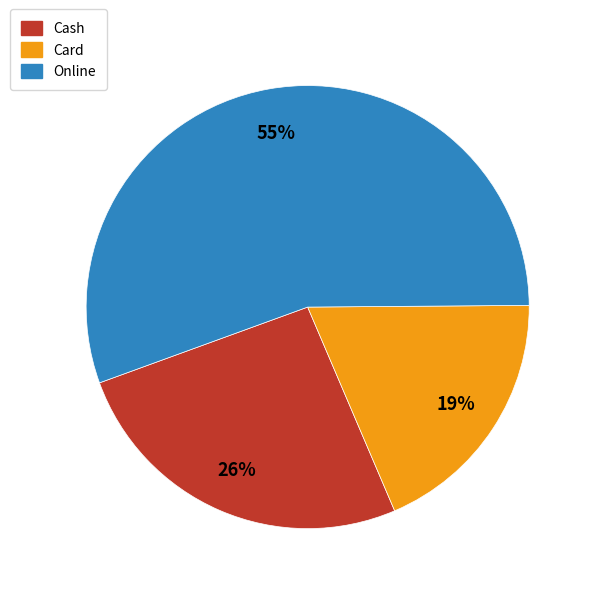

To the nearest percent, what is the average slice percentage?

33%